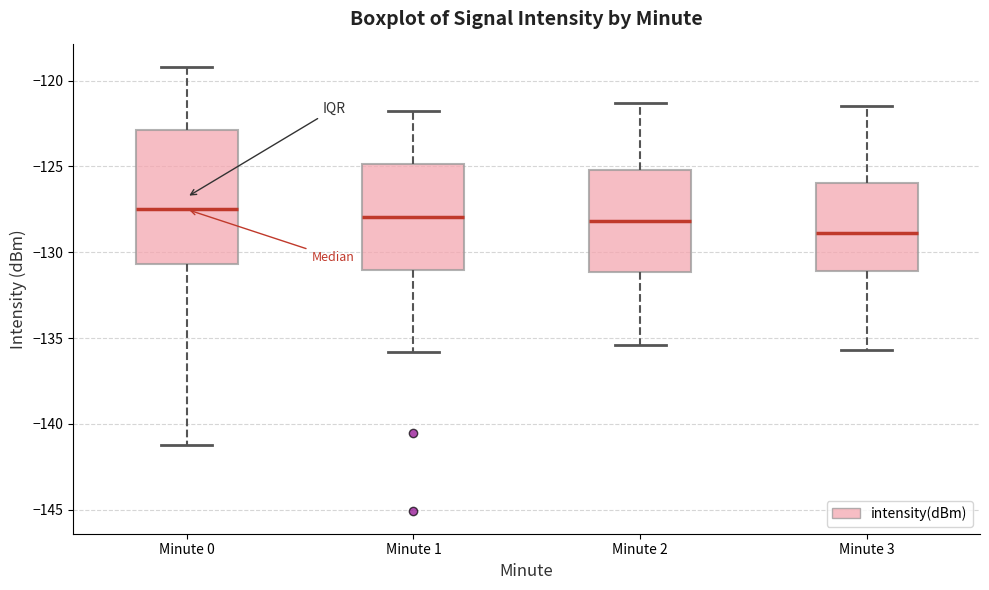

Where does the lower whisker of the box for Minute 1 end on the y-axis? The values are not printed on the chart, so give them approximately, as read against the axis.

-136.0